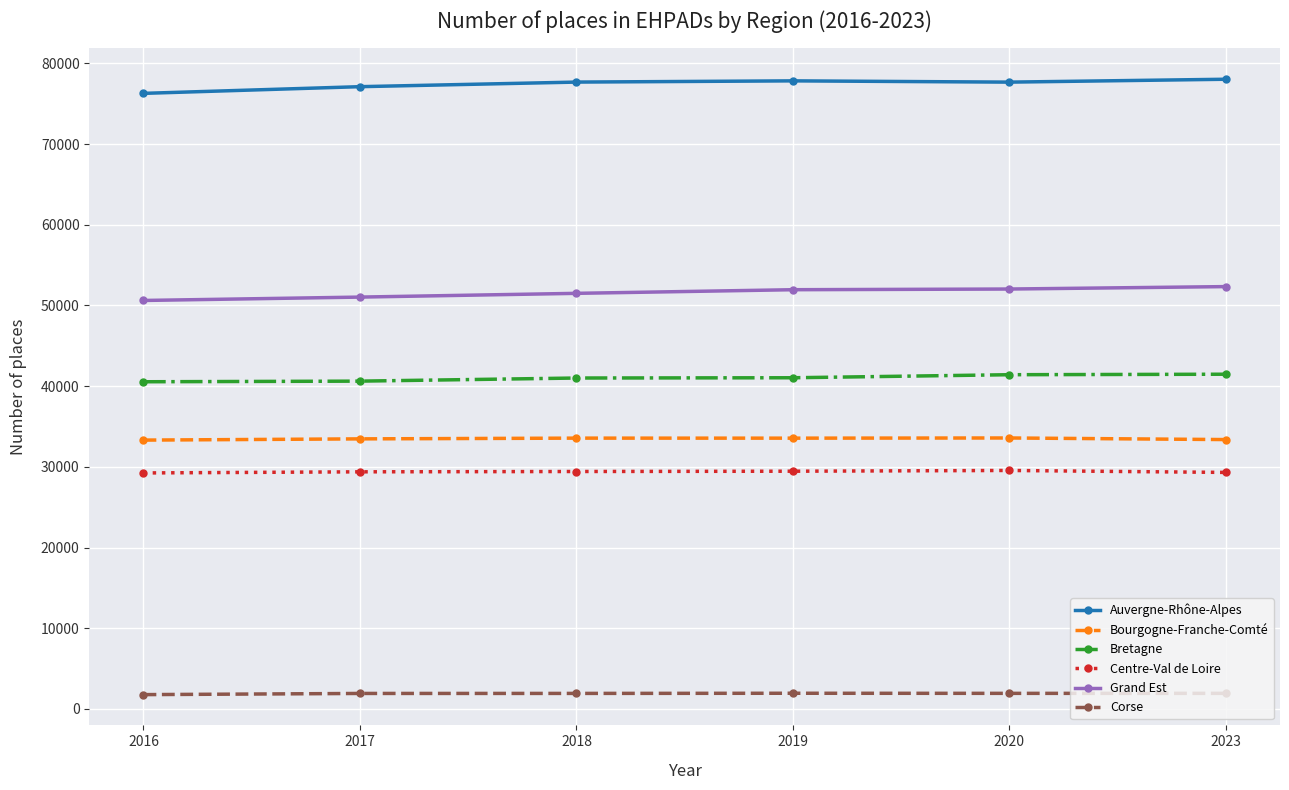

Is the value of Corse at 2017 greater than the value of Auvergne-Rhône-Alpes at 2018?

No